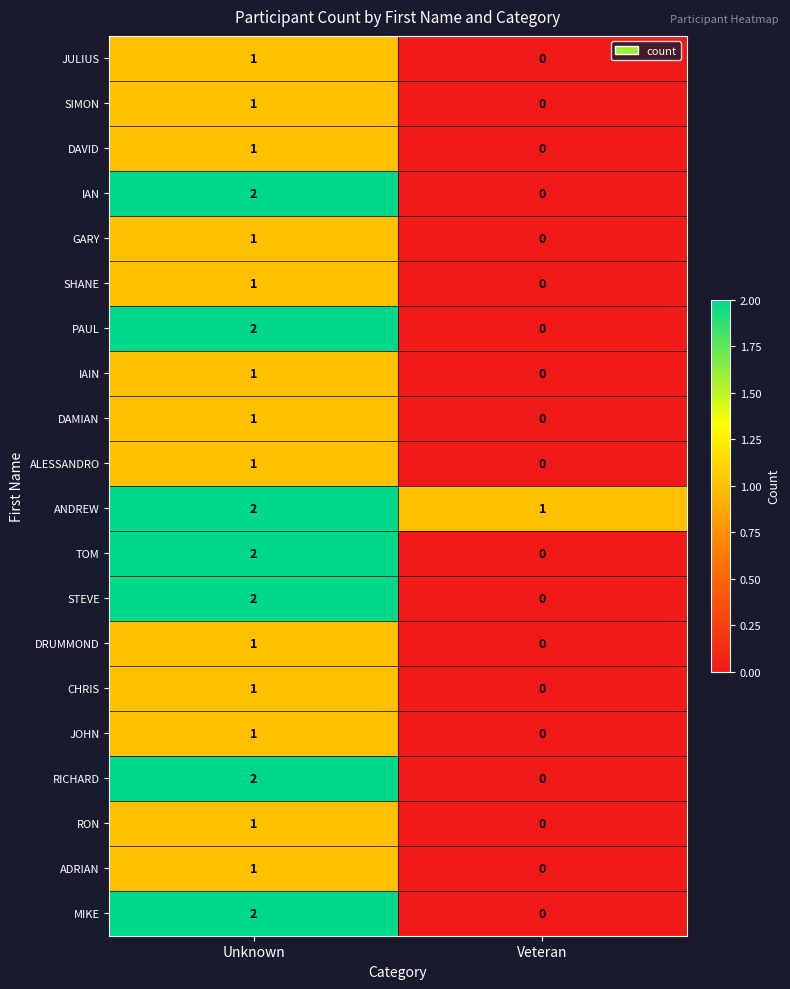

True or false: JULIUS has a value of -1 at Veteran.

False